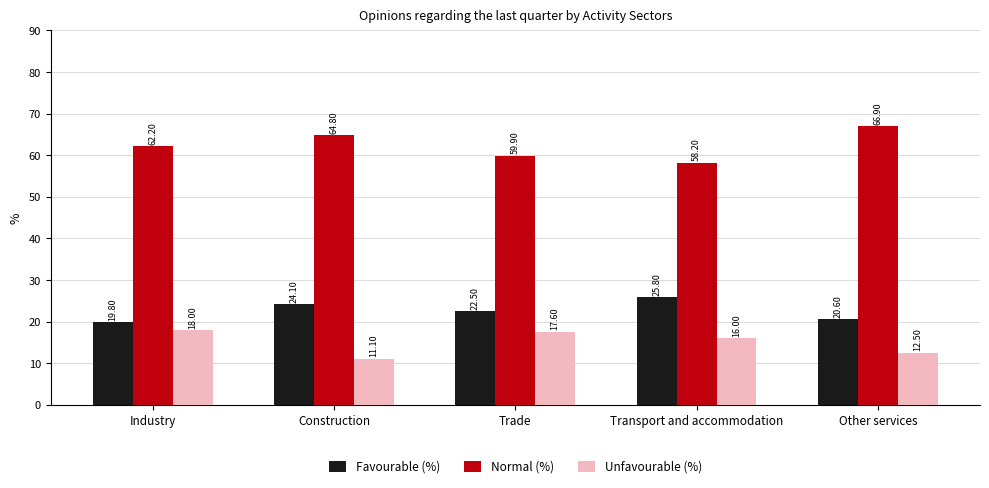

What is the difference between the Unfavourable (%) values at Transport and accommodation and Construction?

4.9